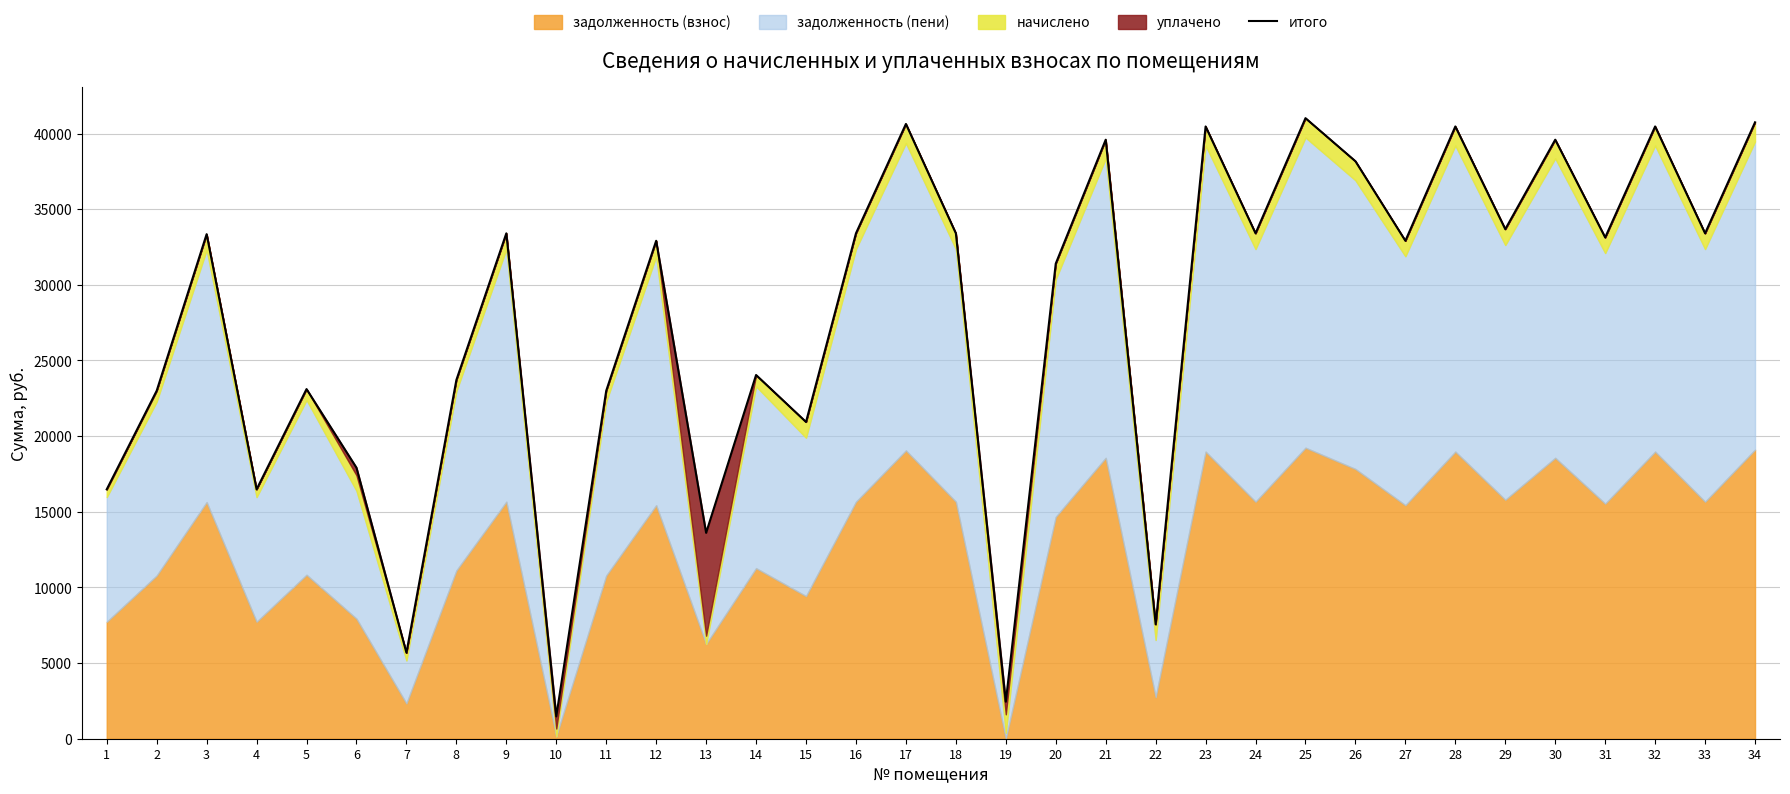

What is the approximate value at 8?

23711.9